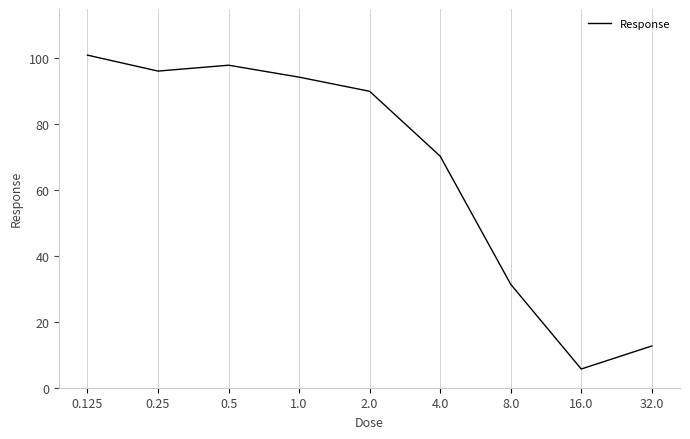

How many values are below 90?

4